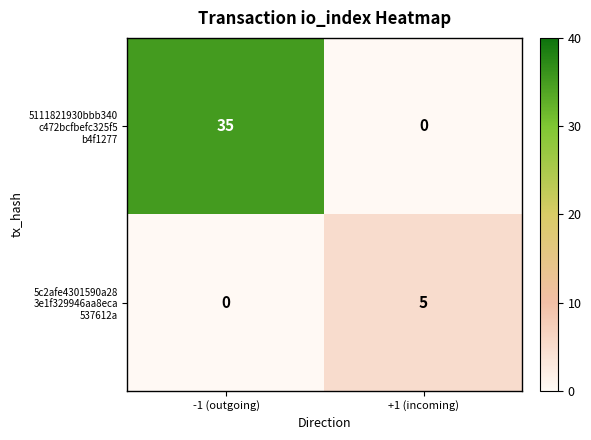

How many data points does each series have?

2